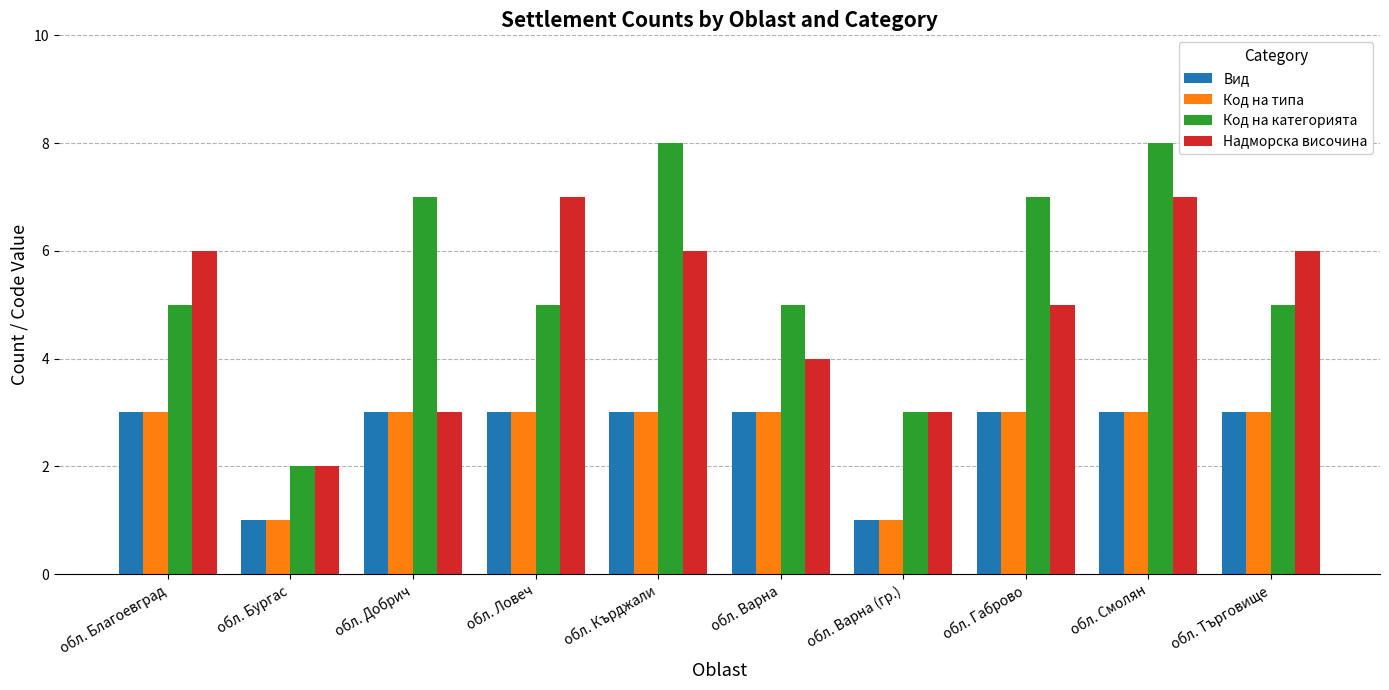

Which series has the widest spread of values?

Код на категорията